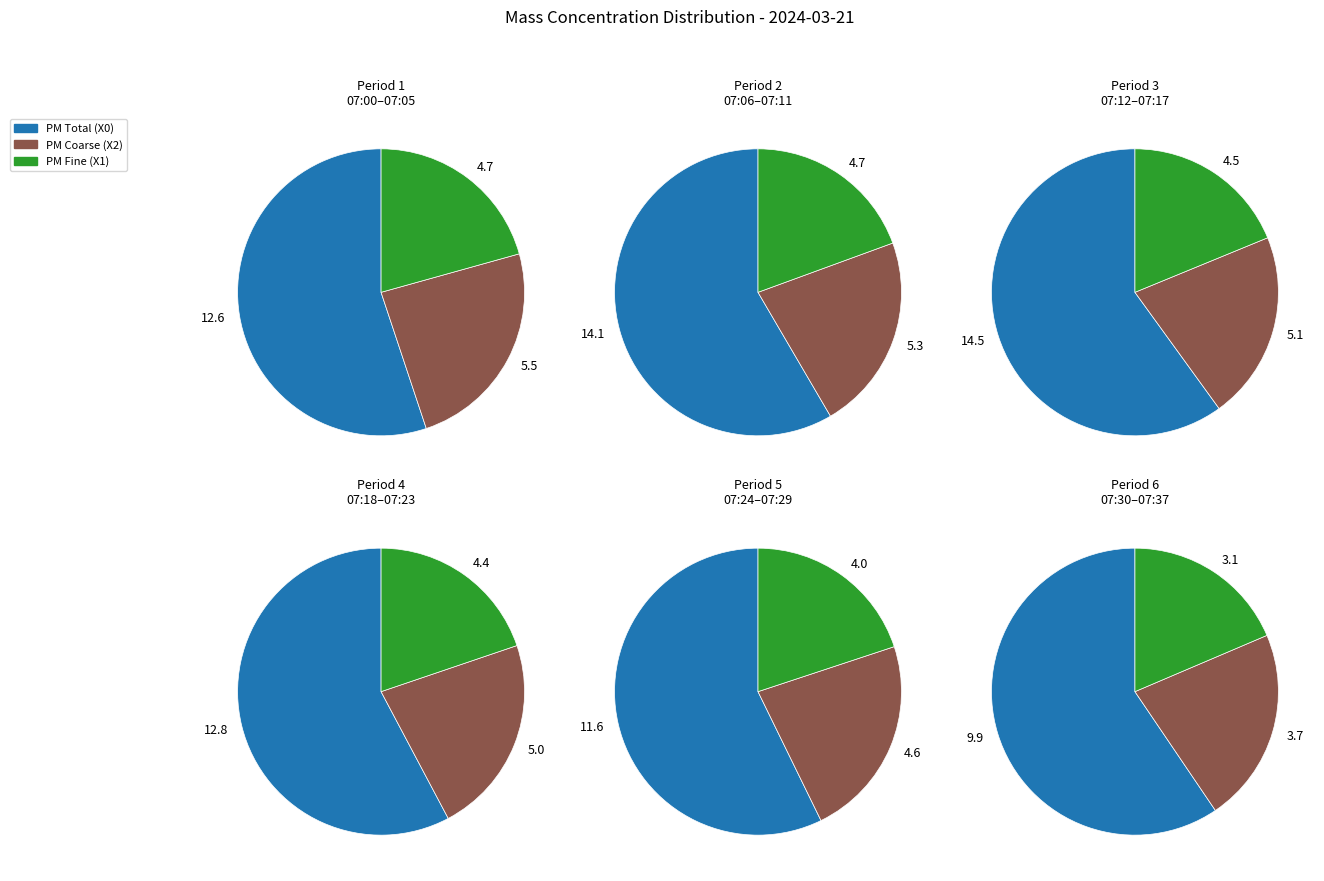

True or false: 07:10 accounts for 1% of the total.

False